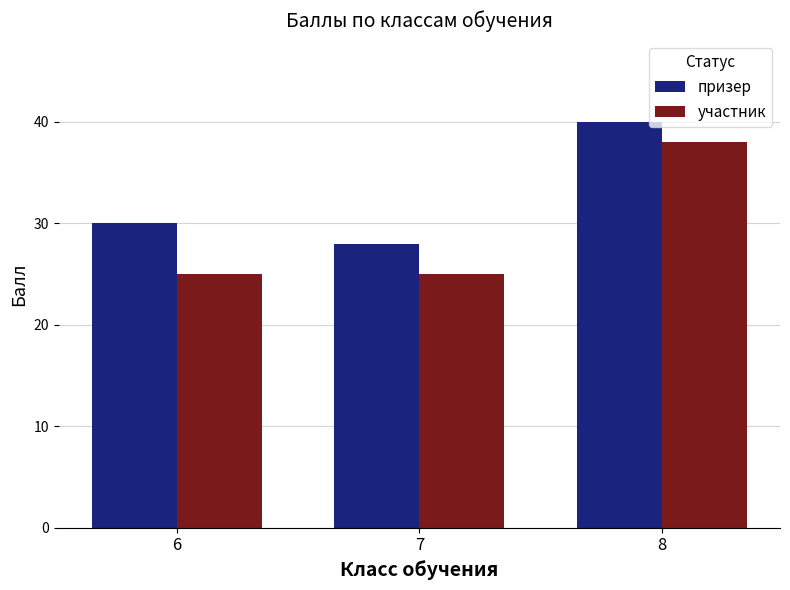

How many groups of bars are there?

3